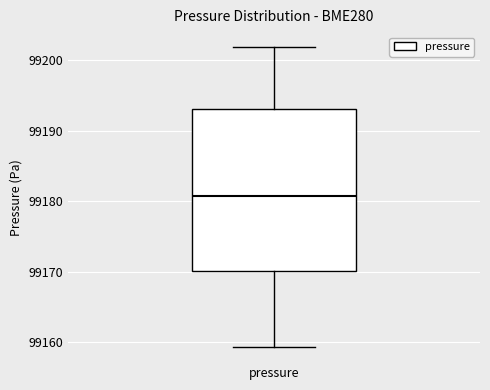

Read this box plot against the y-axis: the position of the median line, the range covered by the box, and the ends of both whiskers. The values are not printed on the chart, so give them approximately, as read against the axis.

median 99181, box 99170 to 99193, whiskers 99159 to 99202